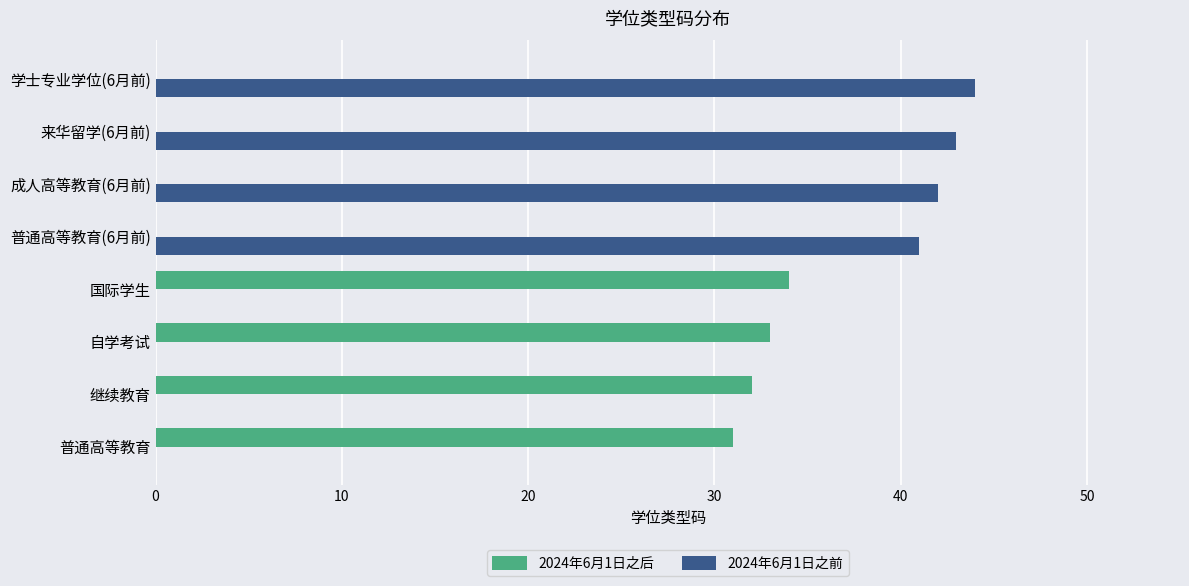

What is the maximum value shown in the chart?

44